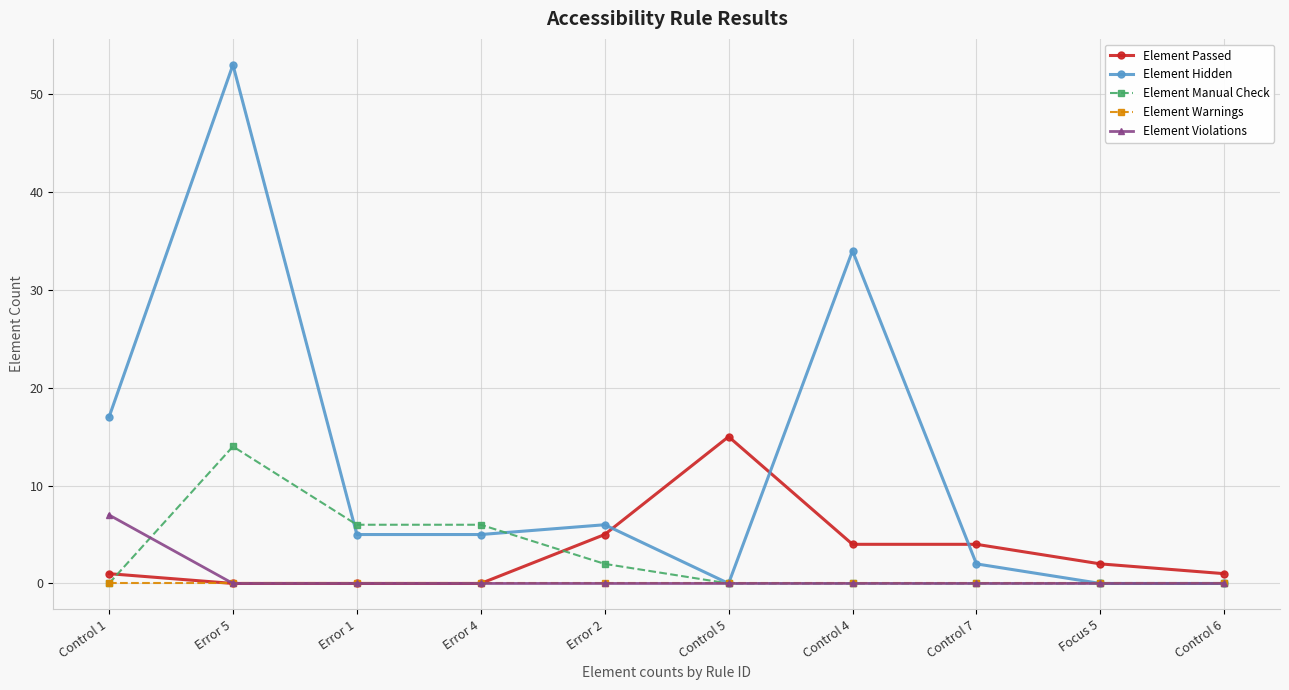

Where is the first local maximum for Element Manual Check?

Error 5